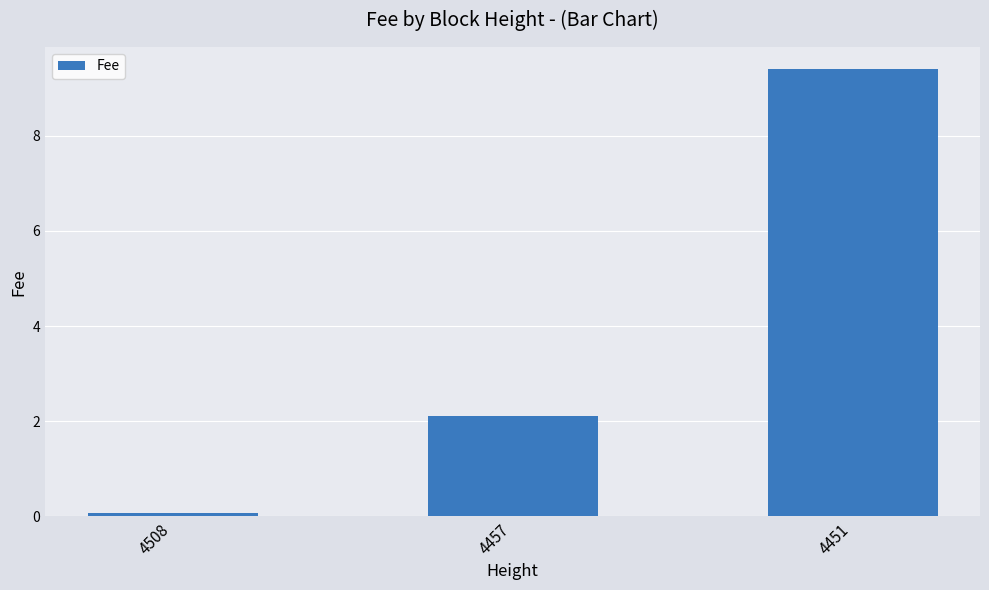

Reading left to right, extract all data points from this chart.

4508=0.1	4457=2.1	4451=9.4